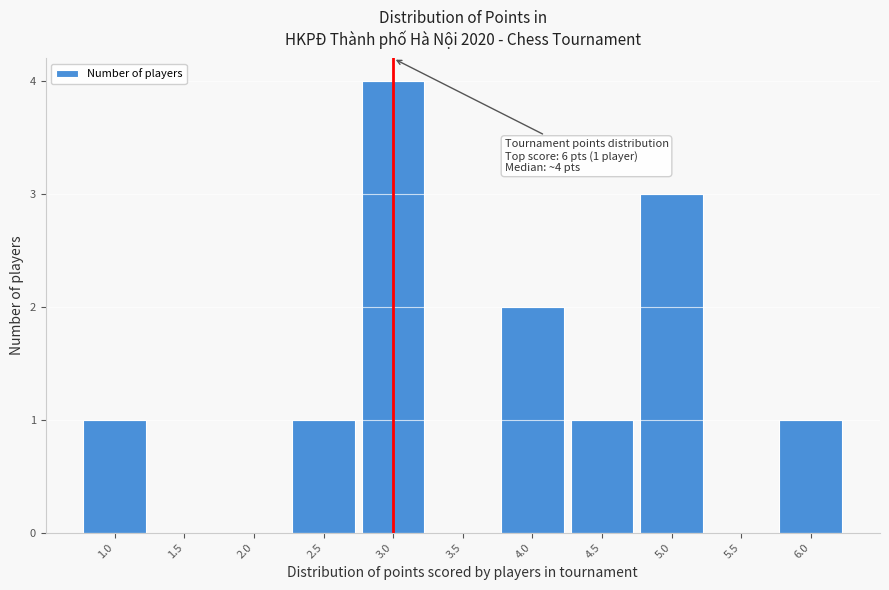

Over which range of the x-axis is the bar tallest?

2.75 to 3.25